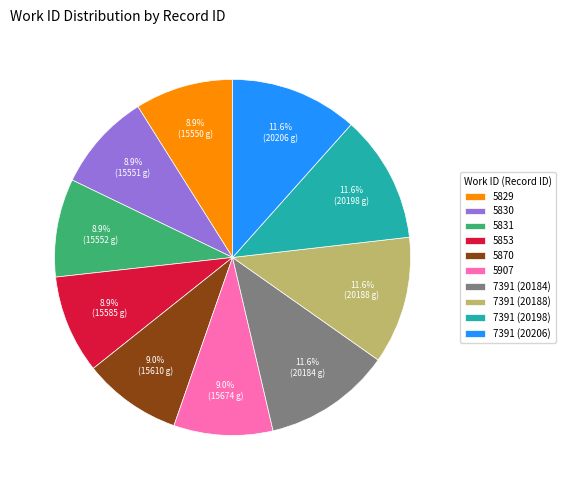

What portion of the pie excludes 5829?

91.1%